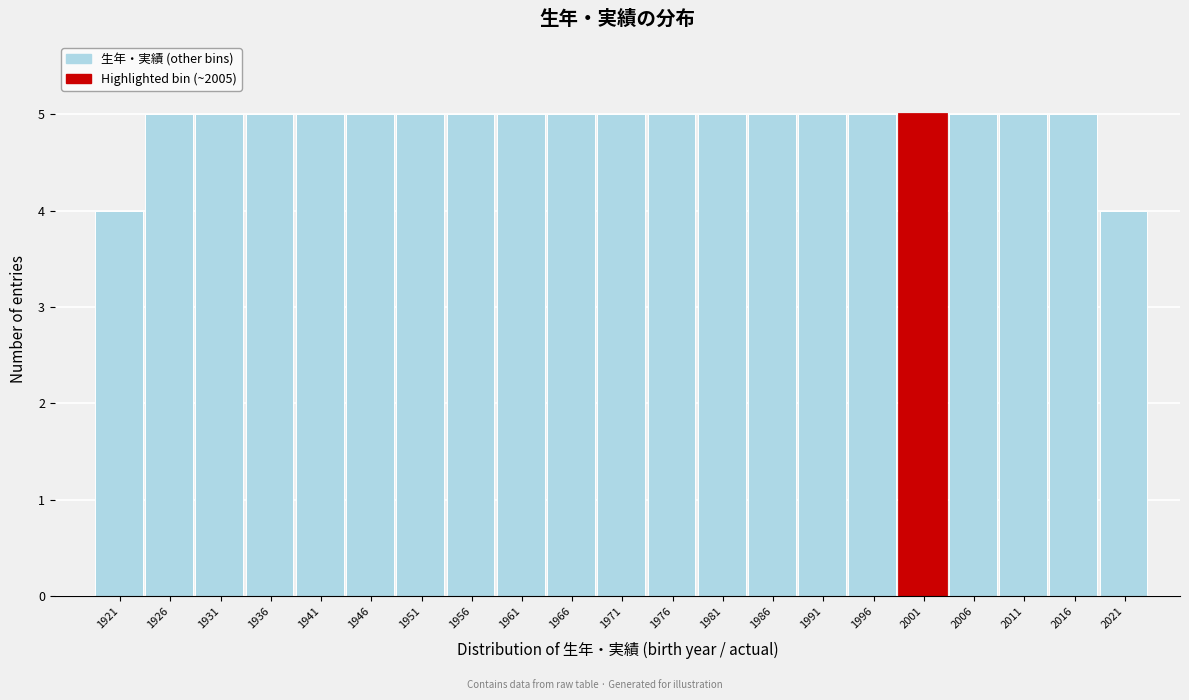

Reading right to left, what are all the values shown in this chart?

2021=4	2016=5	2011=5	2006=5	2001=5	1996=5	1991=5	1986=5	1981=5	1976=5	1971=5	1966=5	1961=5	1956=5	1951=5	1946=5	1941=5	1936=5	1931=5	1926=5	1921=4